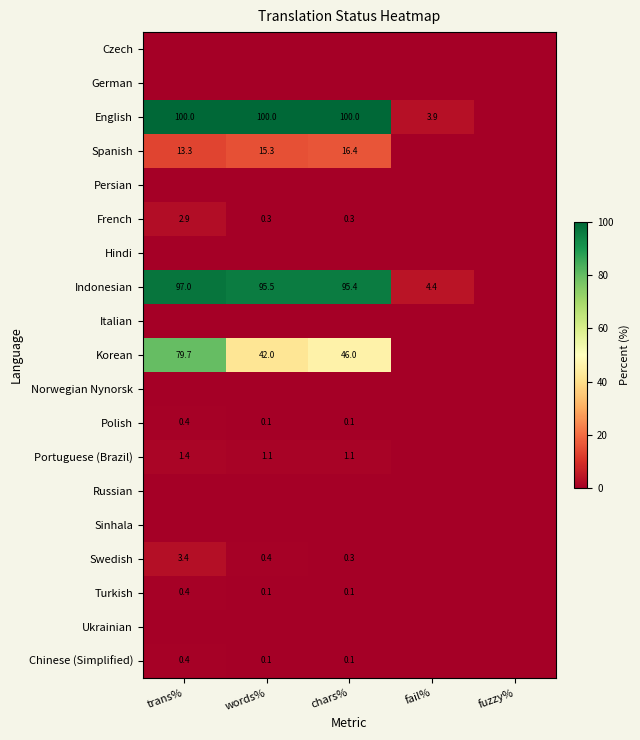

Rank the series at fuzzy% from lowest to highest value.

Czech, German, English, Spanish, Persian, French, Hindi, Indonesian, Italian, Korean, Norwegian Nynorsk, Polish, Portuguese (Brazil), Russian, Sinhala, Swedish, Turkish, Ukrainian, Chinese (Simplified)